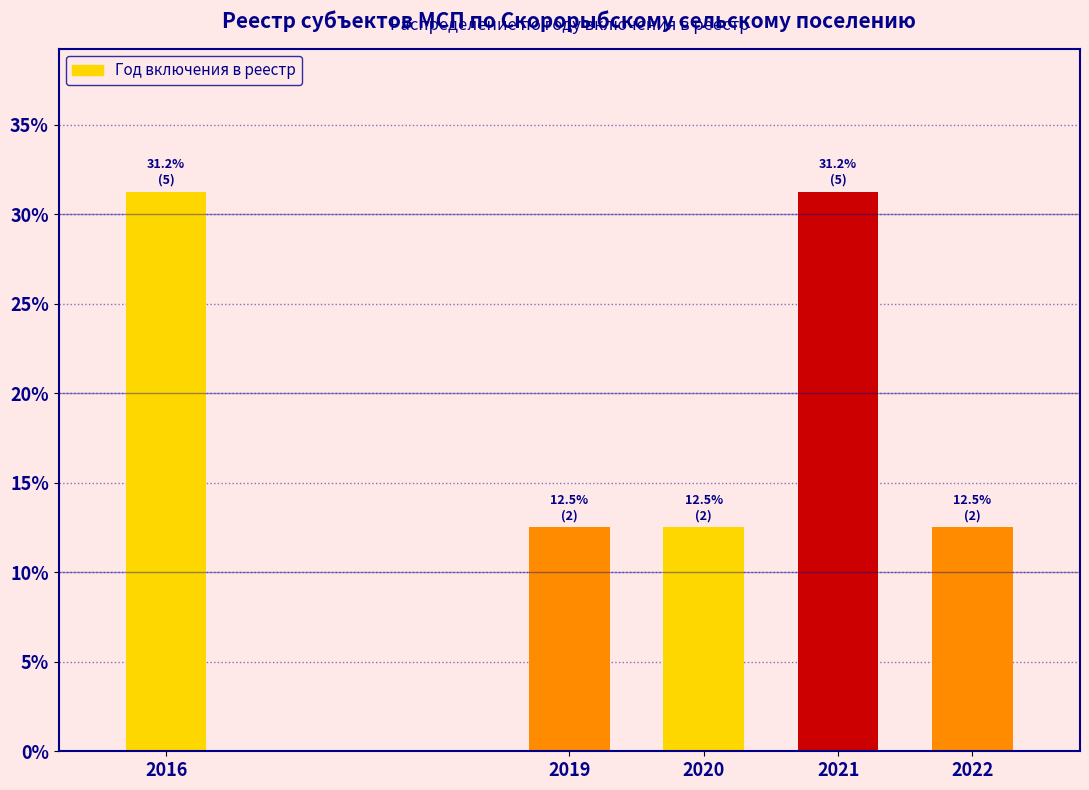

What is the value of the 2nd bar from the left?

12.5